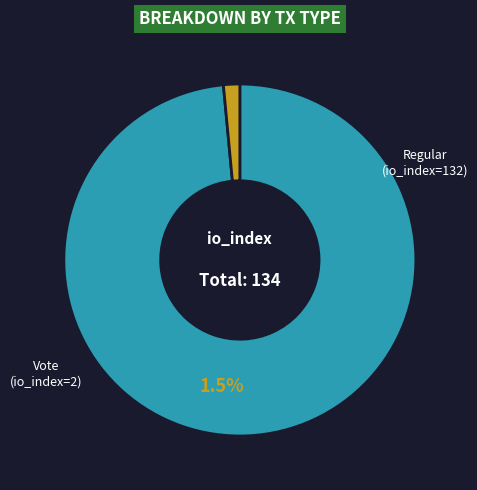

Does Regular (io_index=132) represent more than half of the total?

Yes